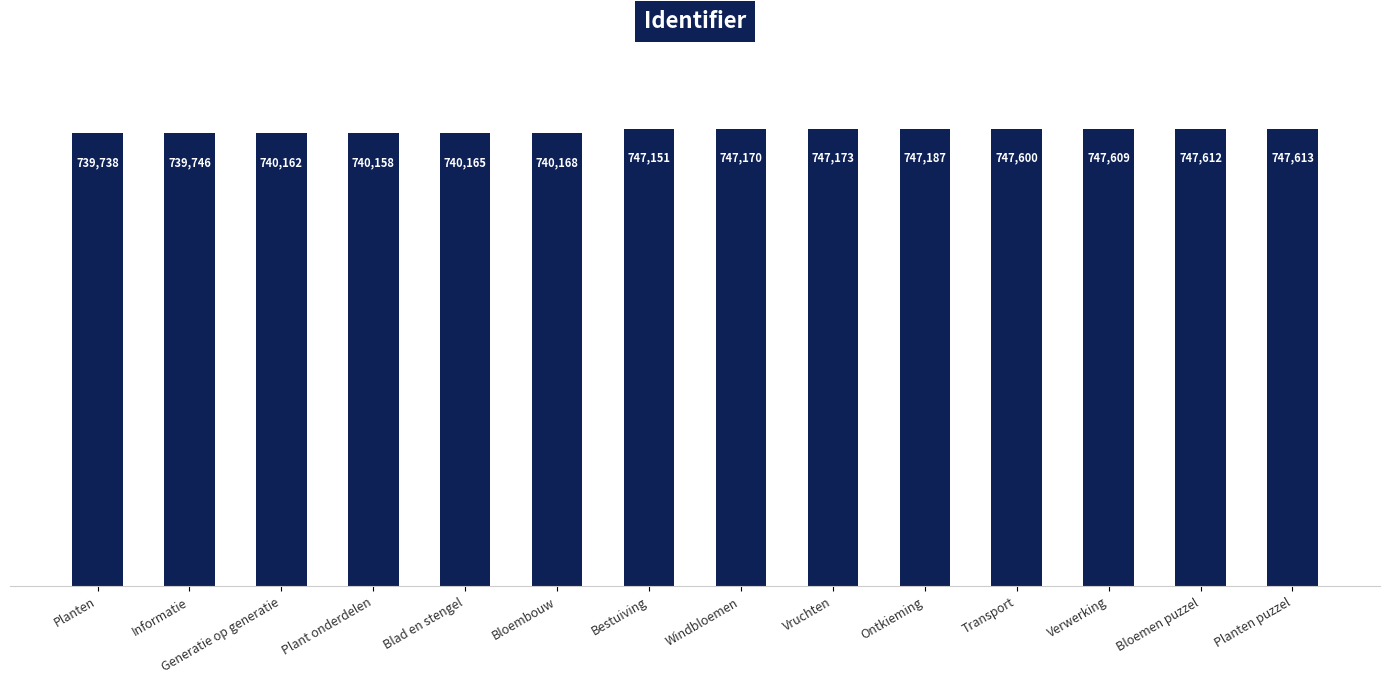

What value does the data have at Bloembouw, to the nearest 50?

740150